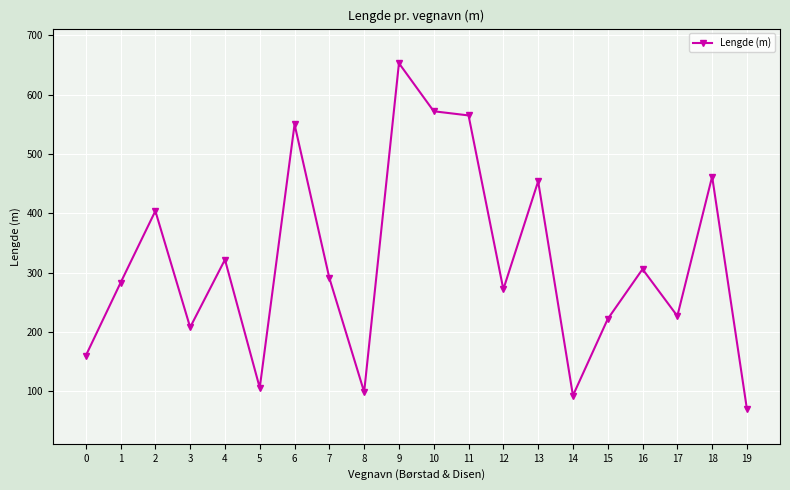

Is this an area chart (filled region under the line)?

No